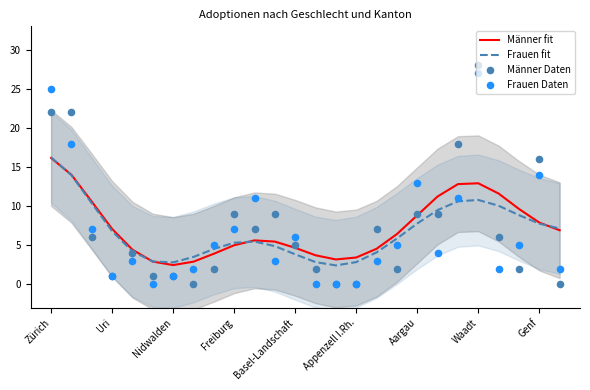

Which series reaches the maximum Y coordinate?

Männer Daten